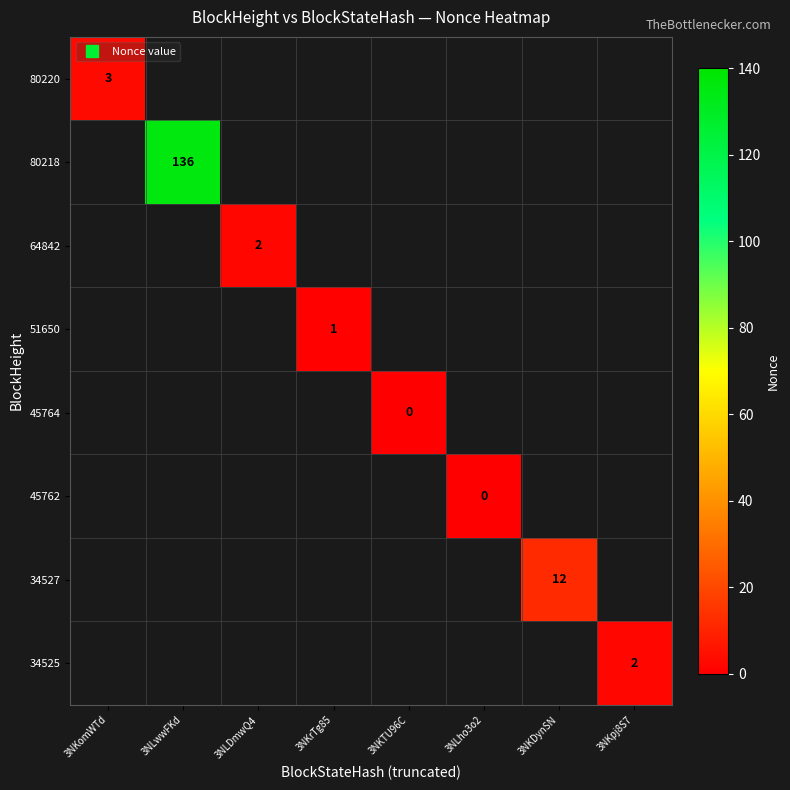

At which label does 80220 reach its minimum?

3NKomWTd